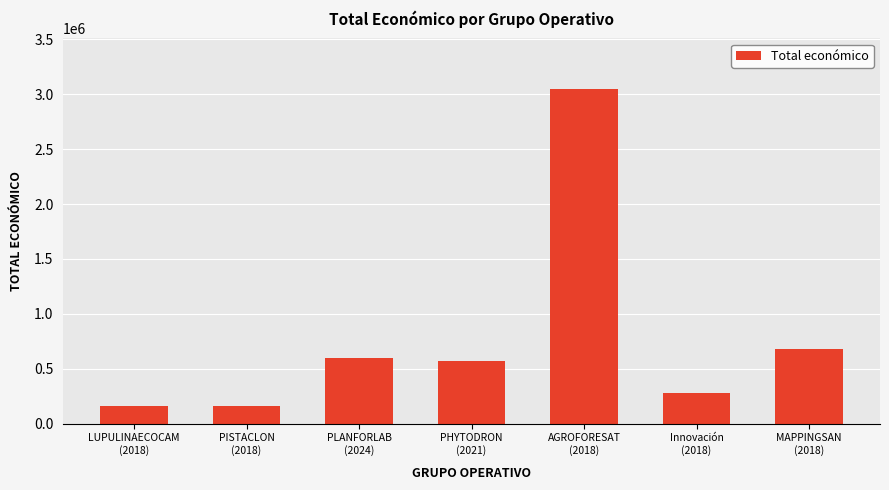

What is the difference between the maximum and minimum values?

2894073